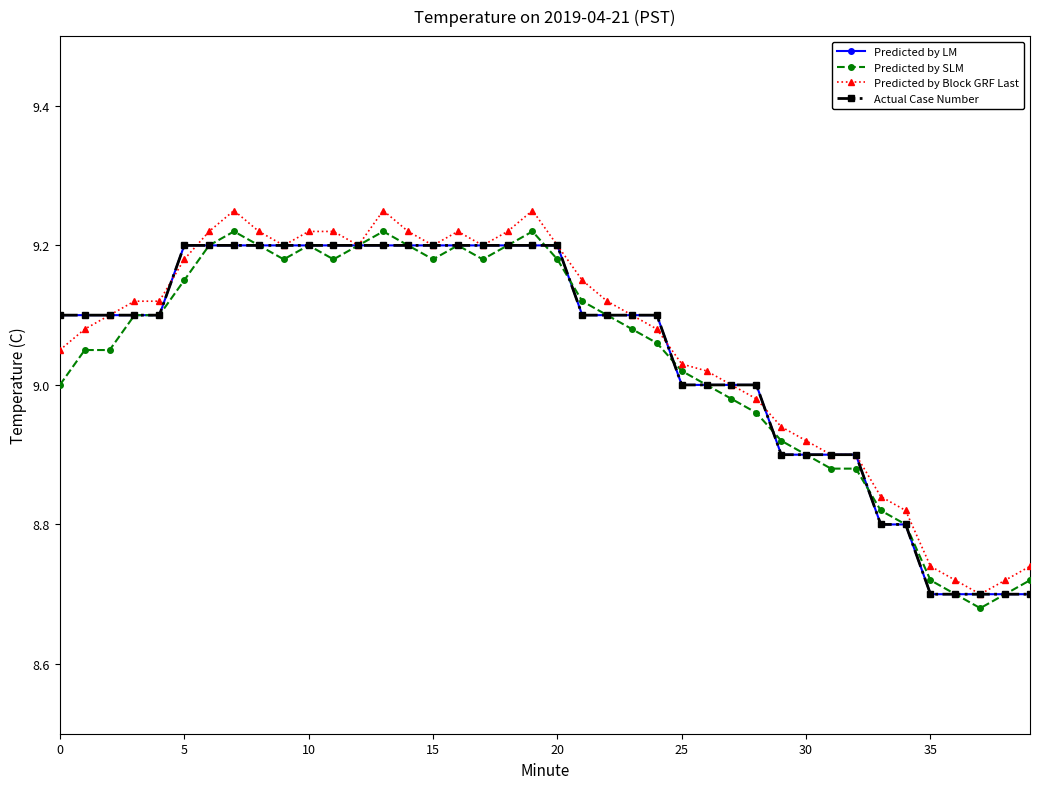

Which series has the largest total across all categories?

Predicted by Block GRF Last